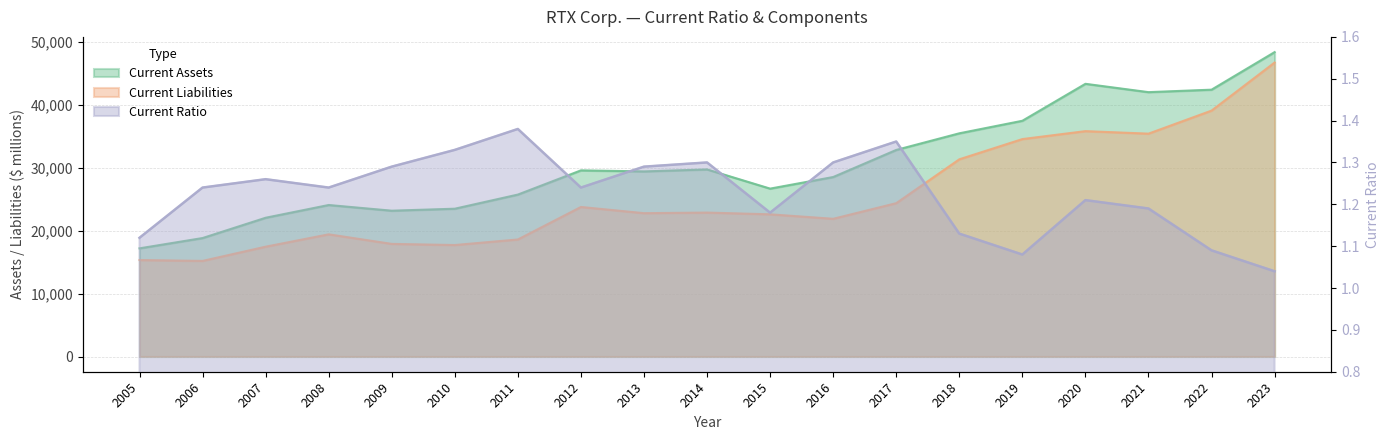

What is the value of the Current Ratio point at the 3rd from the left?

1.3